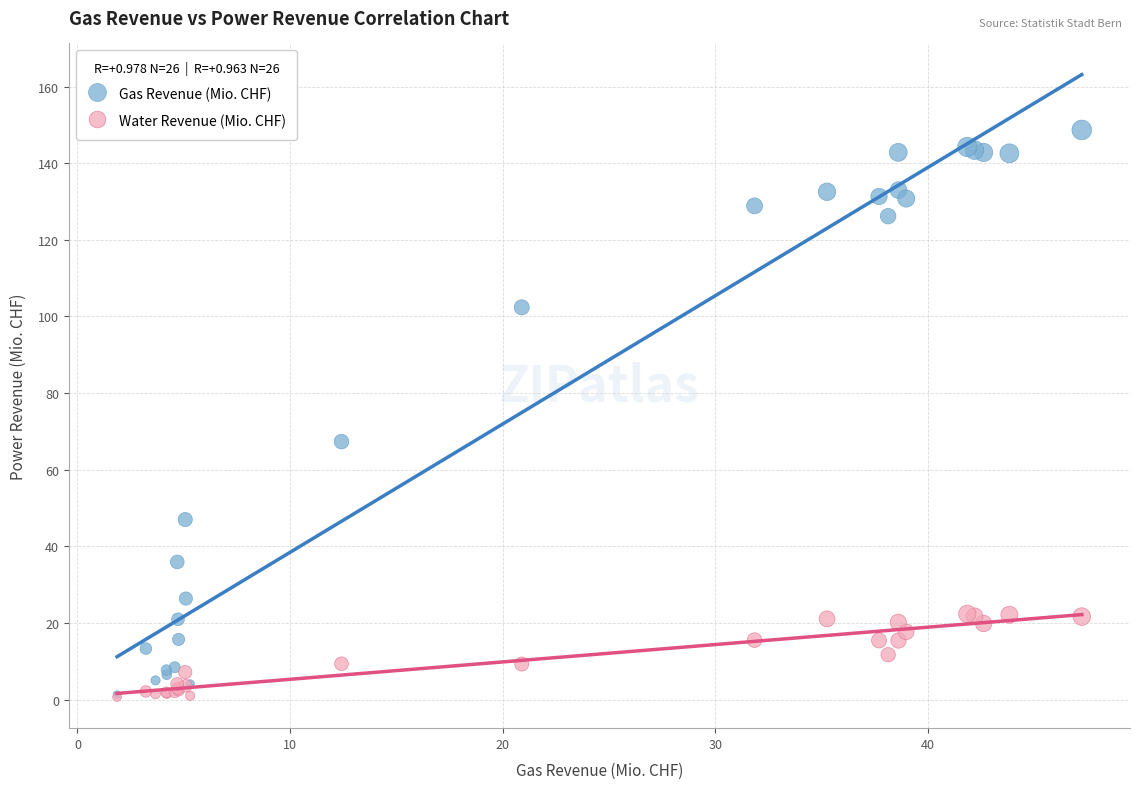

Which series has the largest Y range (max minus min)?

Gas Revenue (Mio. CHF)